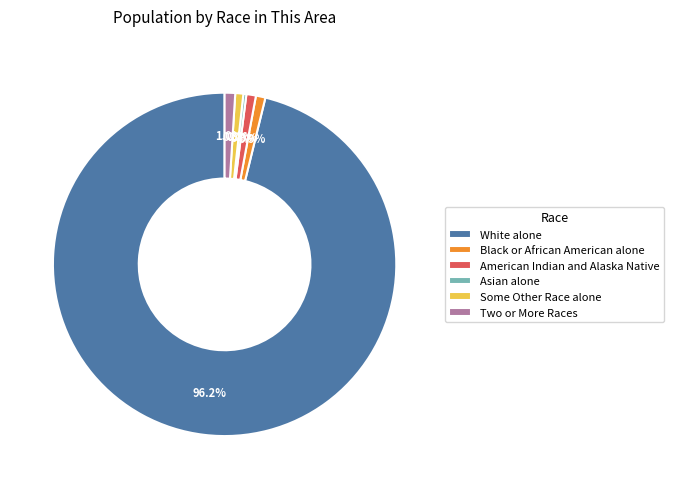

Which slice is the largest?

White alone